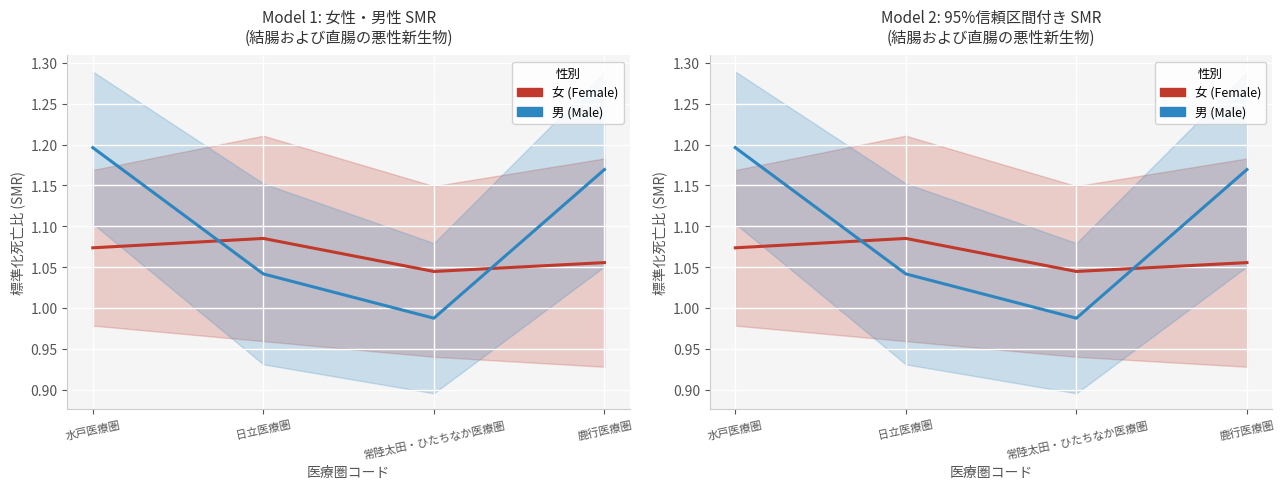

At which category does 女 (Female) reach its first local valley?

常陸太田・ひたちなか医療圏